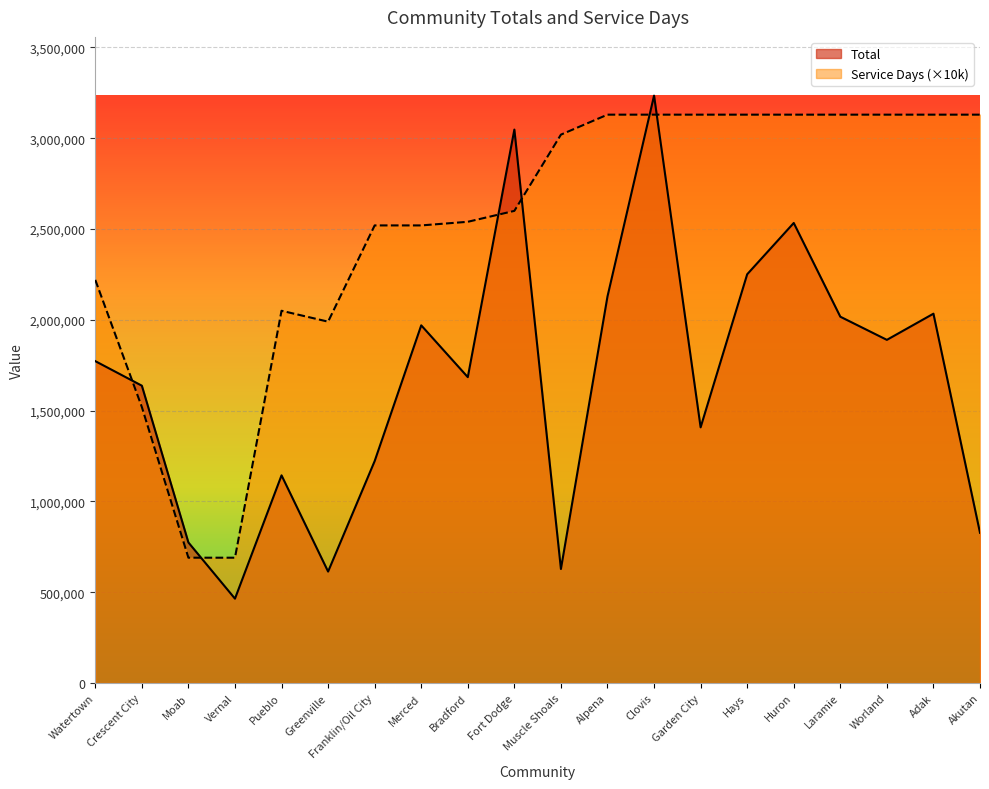

What is the label of the 7th point from the right?

Garden City